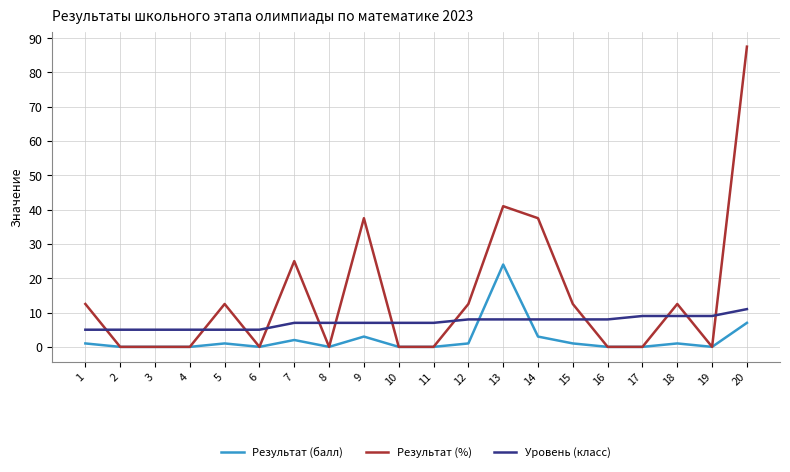

Which series has the largest range (max minus min)?

Результат (%)